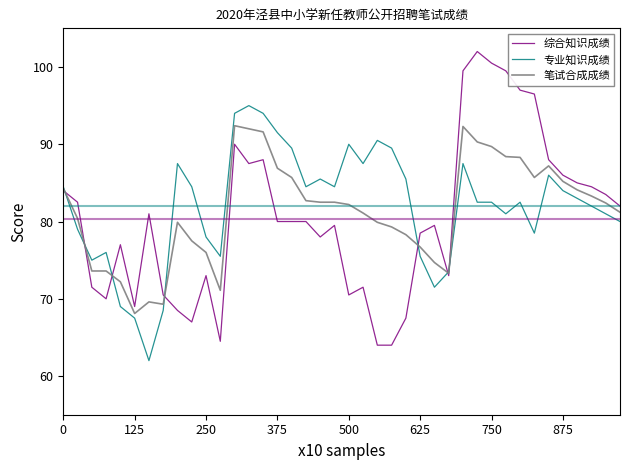

Rank the series by their maximum value, from lowest to highest.

笔试合成成绩, 专业知识成绩, 综合知识成绩